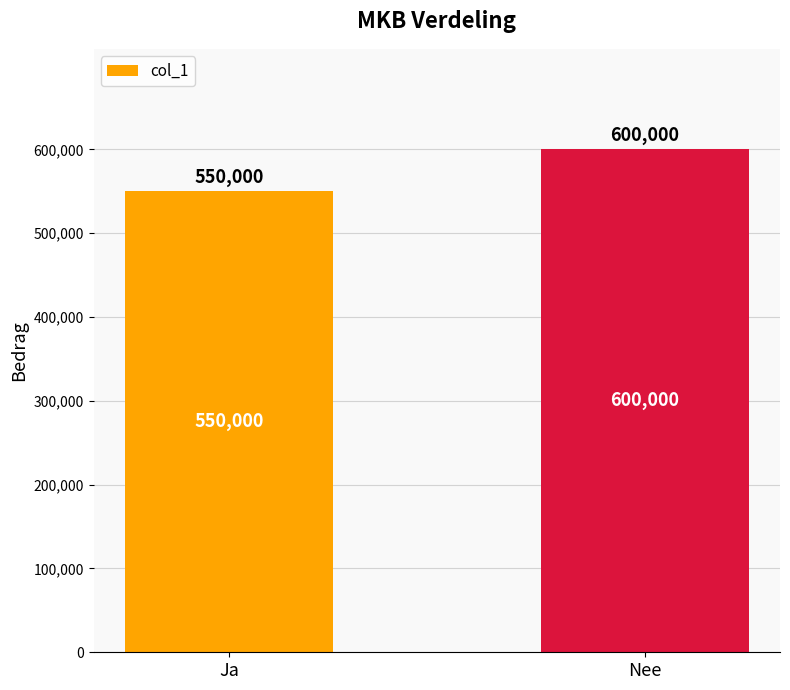

What value does the data have at Ja, to the nearest 50?

550000